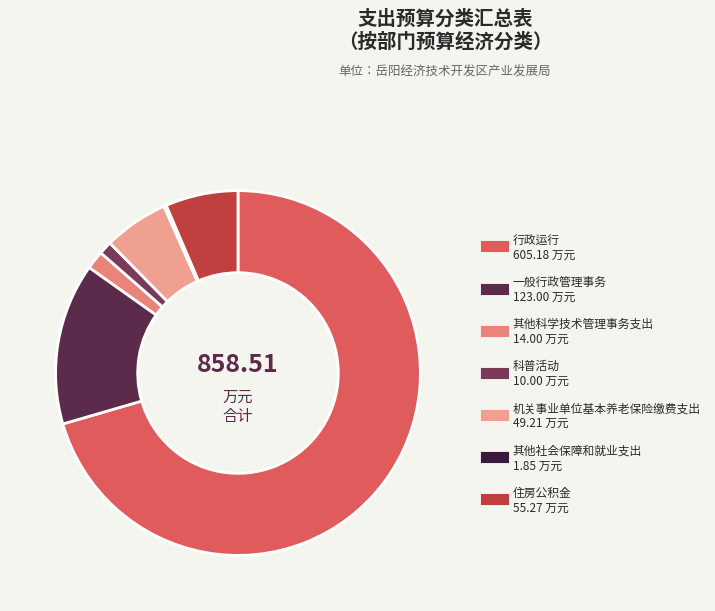

What is the smallest slice in the pie chart?

其他社会保障和就业支出